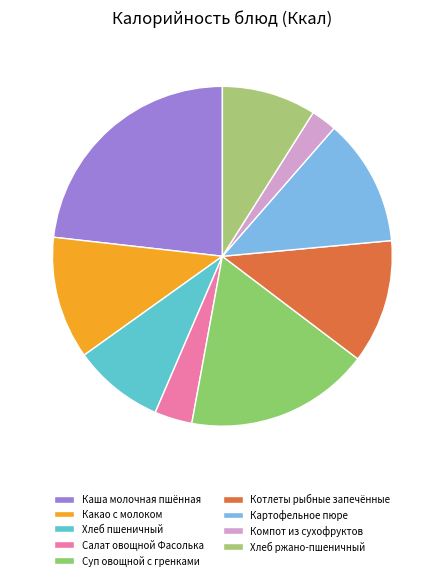

How many segments does this pie chart have?

9